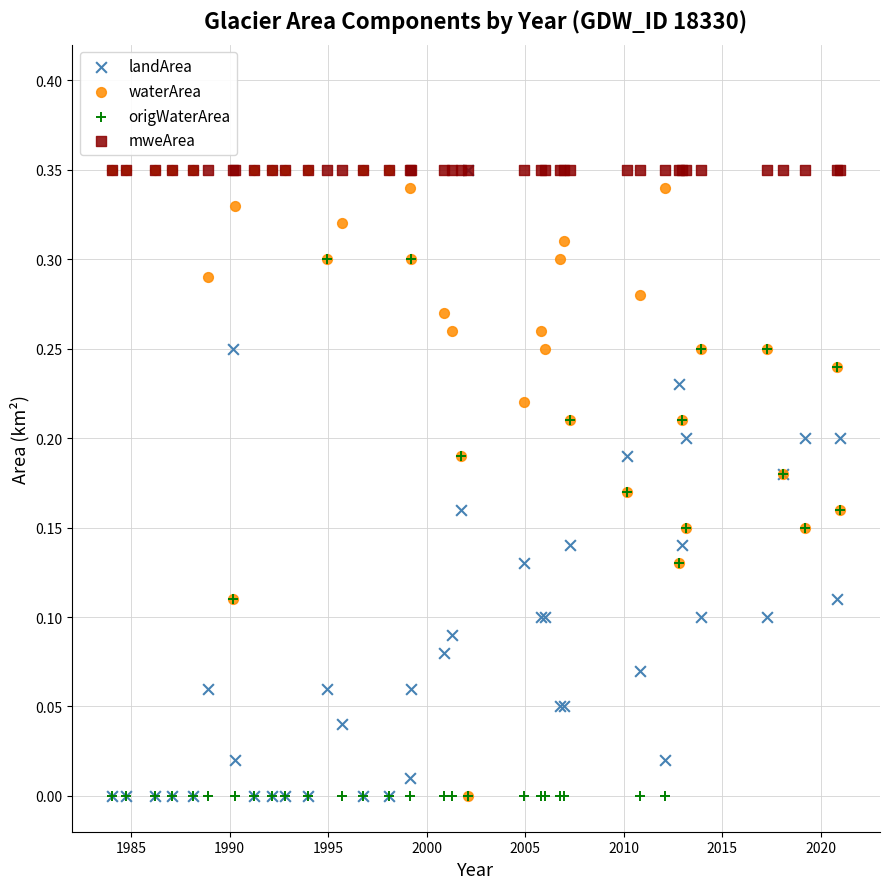

What are all the series names shown in the legend?

landArea, waterArea, origWaterArea, mweArea